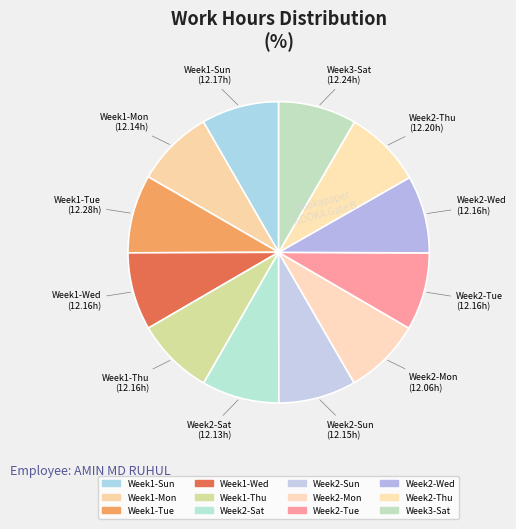

How many segments does this pie chart have?

12